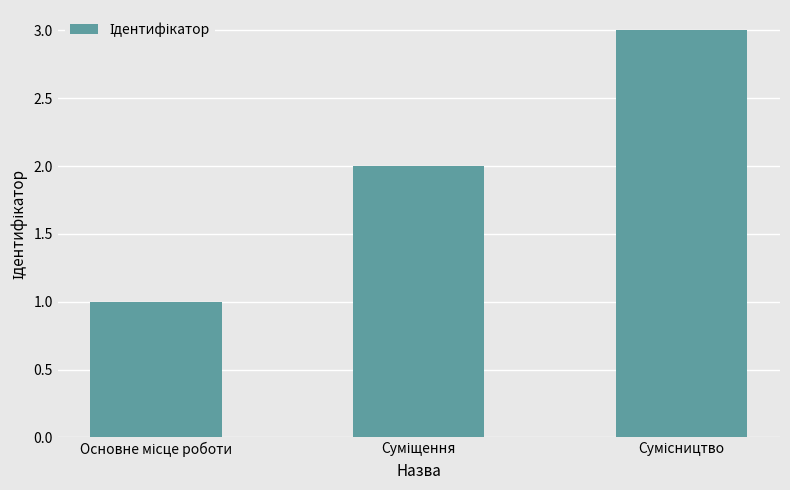

What is the maximum value shown in the chart?

3